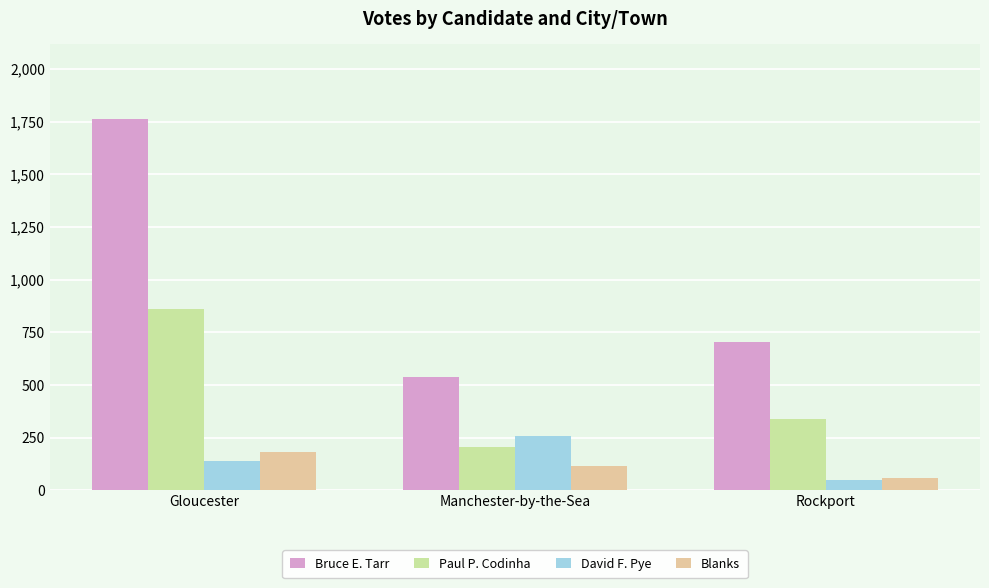

Does the chart contain any negative values?

No